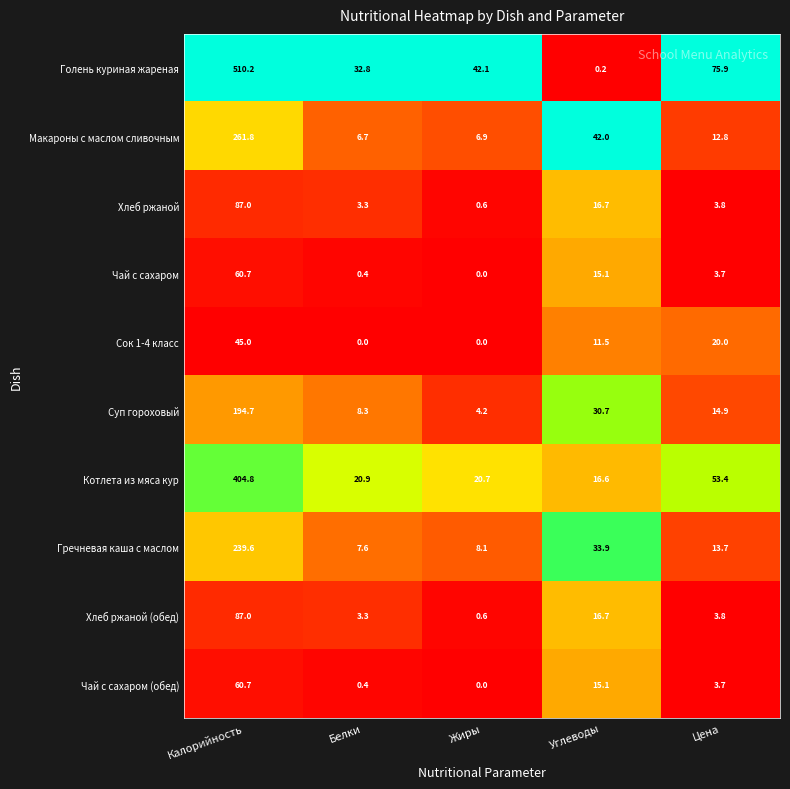

Between Белки and Цена, which series saw the biggest shift?

Голень куриная жареная